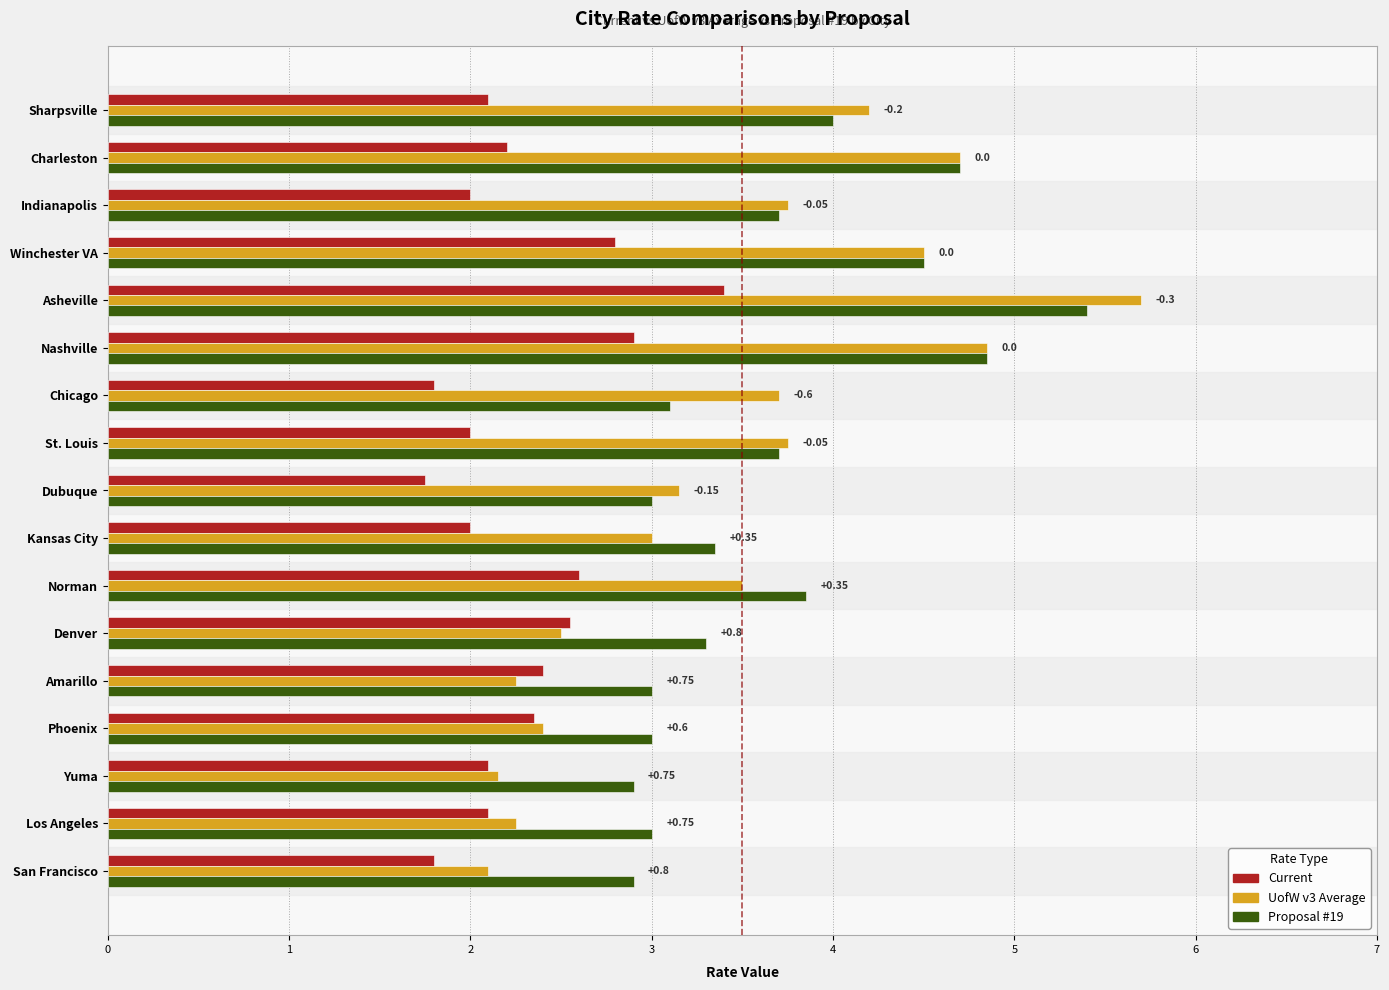

What are all the series names shown in the legend?

Current, UofW v3 Average, Proposal #19